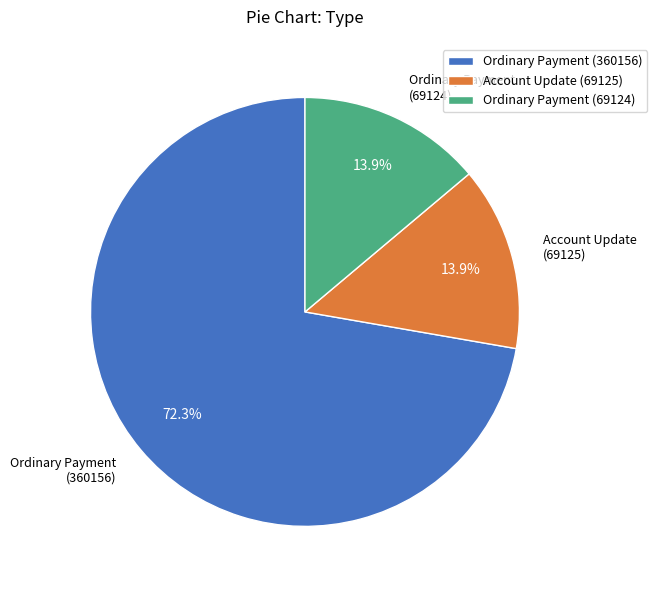

What is the majority slice?

Ordinary Payment (360156)